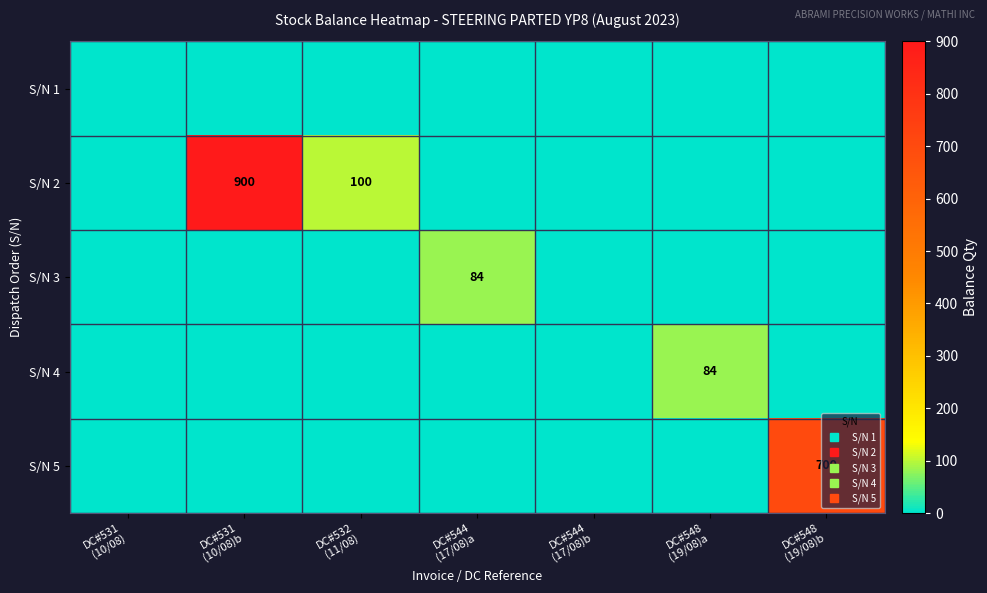

Which series has the largest range (max minus min)?

S/N 2